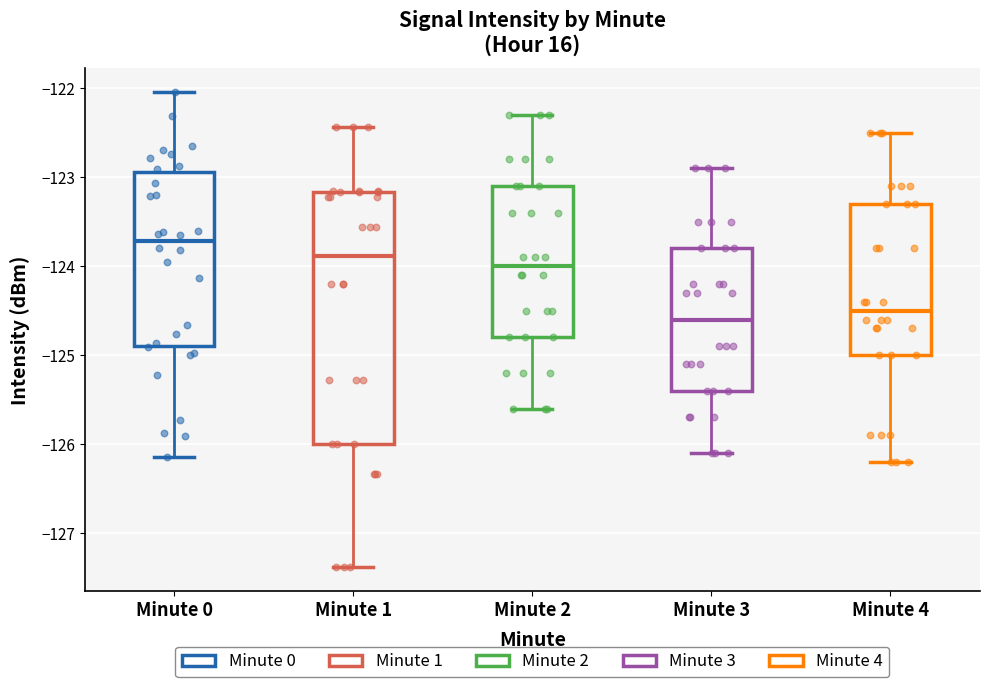

Where does the lower whisker of the box for Minute 0 end on the y-axis? The values are not printed on the chart, so give them approximately, as read against the axis.

-126.1